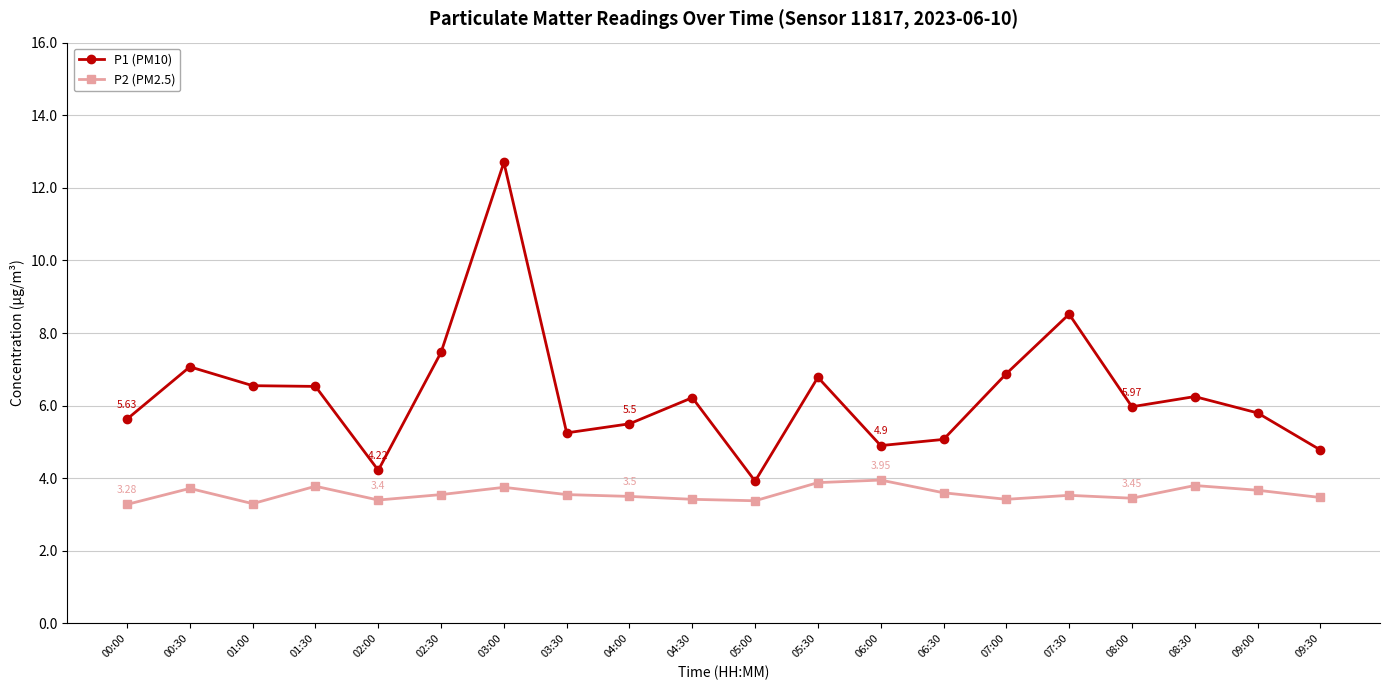

List the series in order of their overall mean, lowest first.

P2 (PM2.5), P1 (PM10)